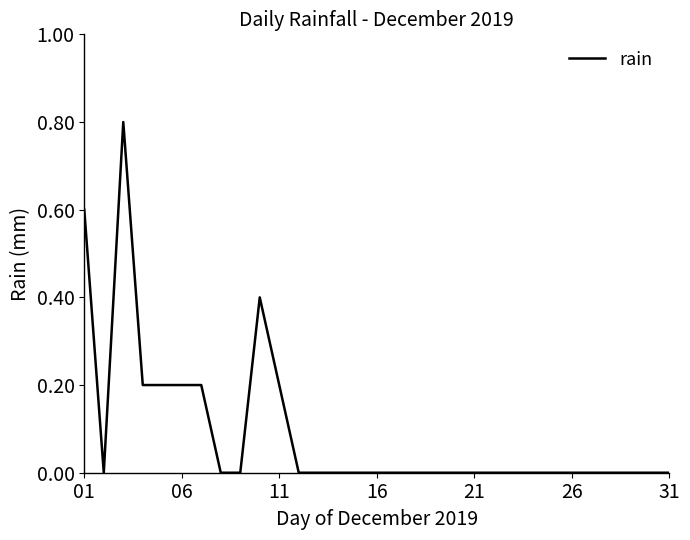

What is the greatest value displayed?

0.8